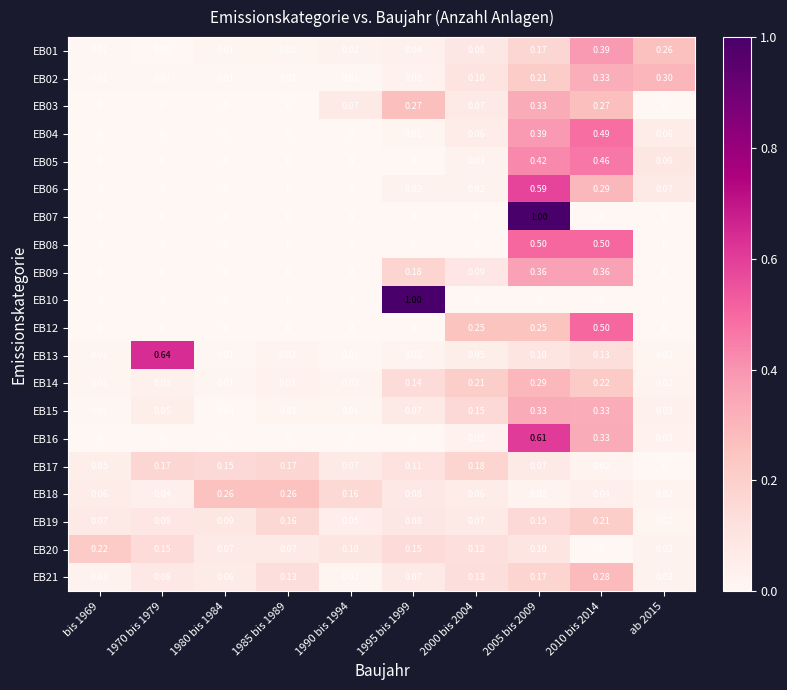

Which series has the largest total across all categories?

EB02